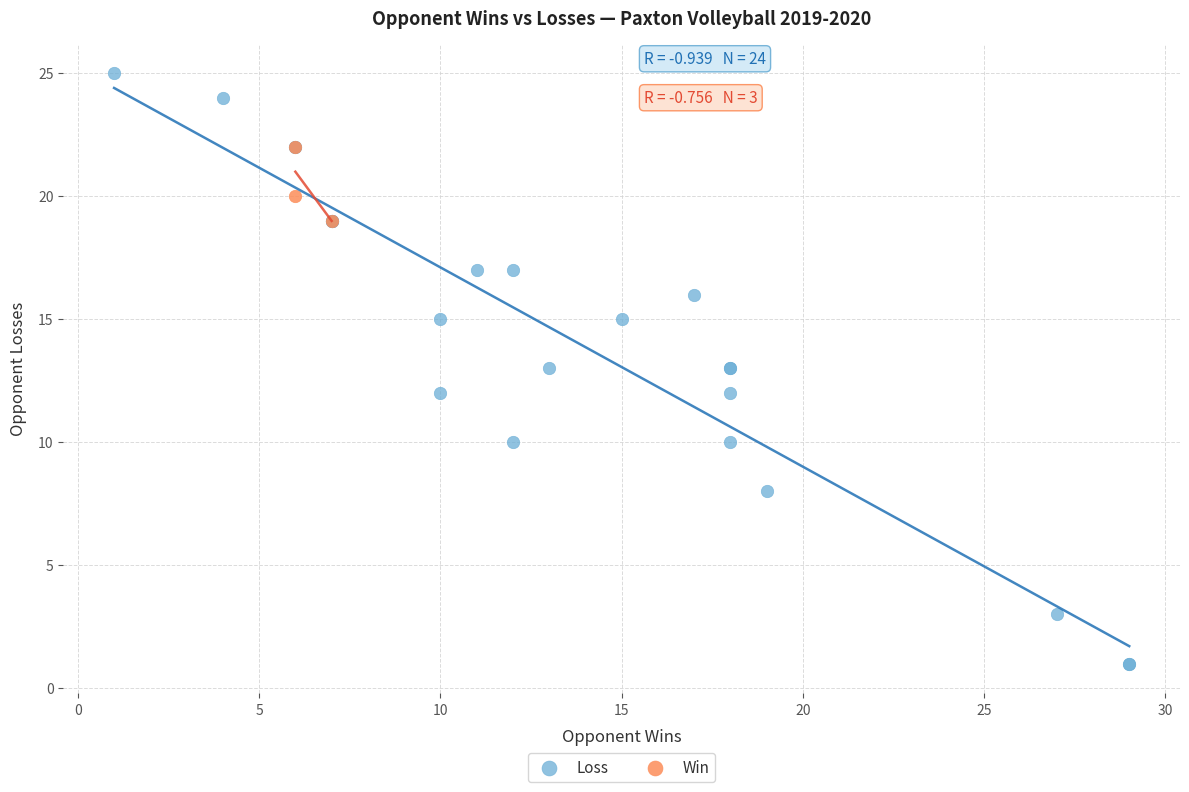

Which series has the largest Y range (max minus min)?

Loss